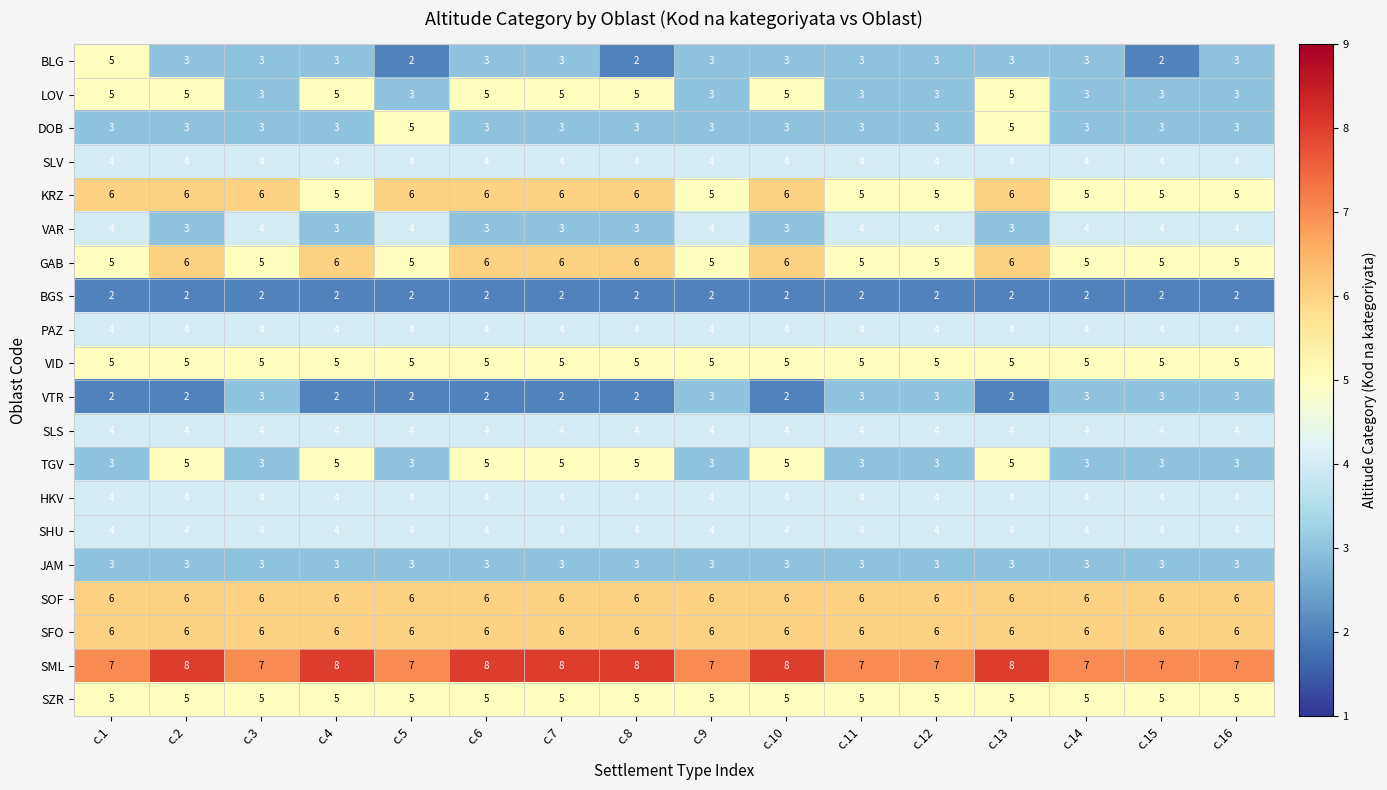

What is the sum of all TGV values?

62